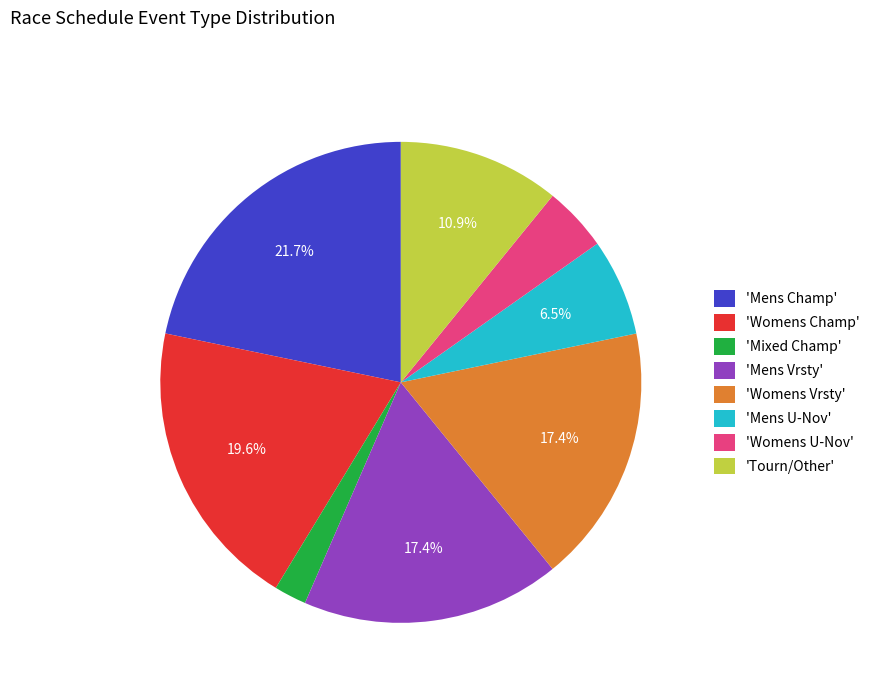

How many segments does this pie chart have?

8